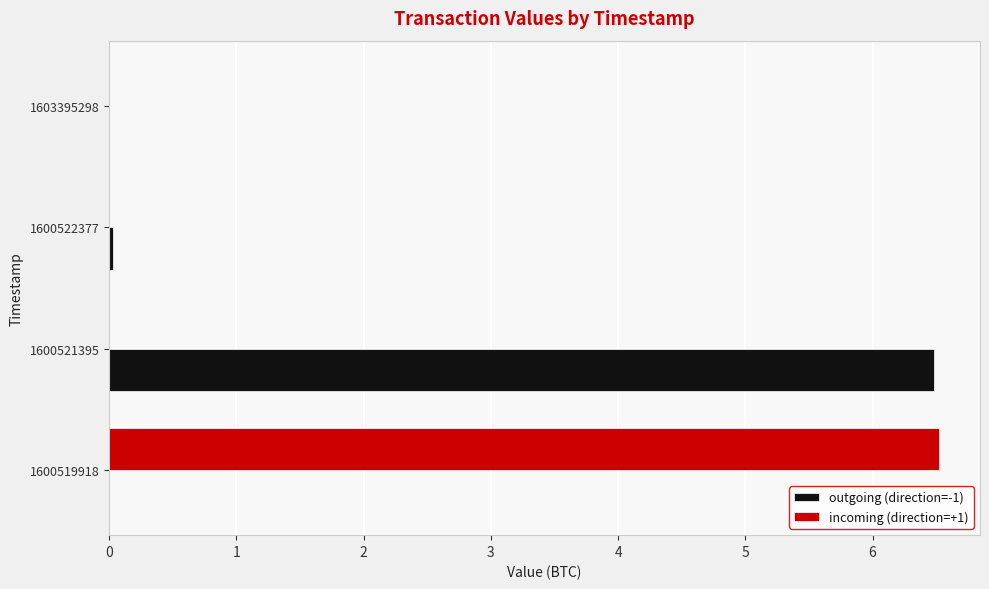

At which label does outgoing (direction=-1) reach its peak?

1600521395